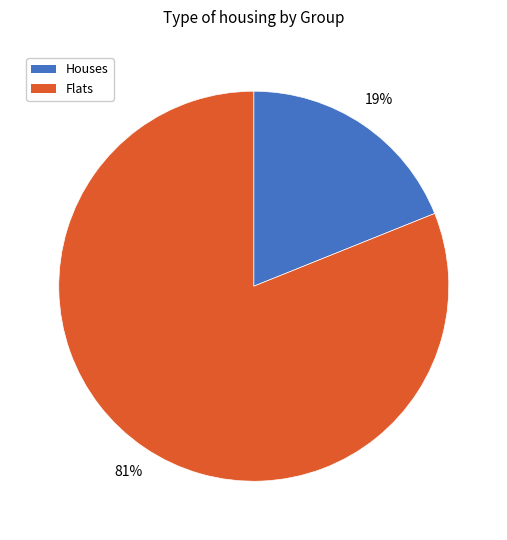

What percentage is the Flats slice, to the nearest percent?

81%